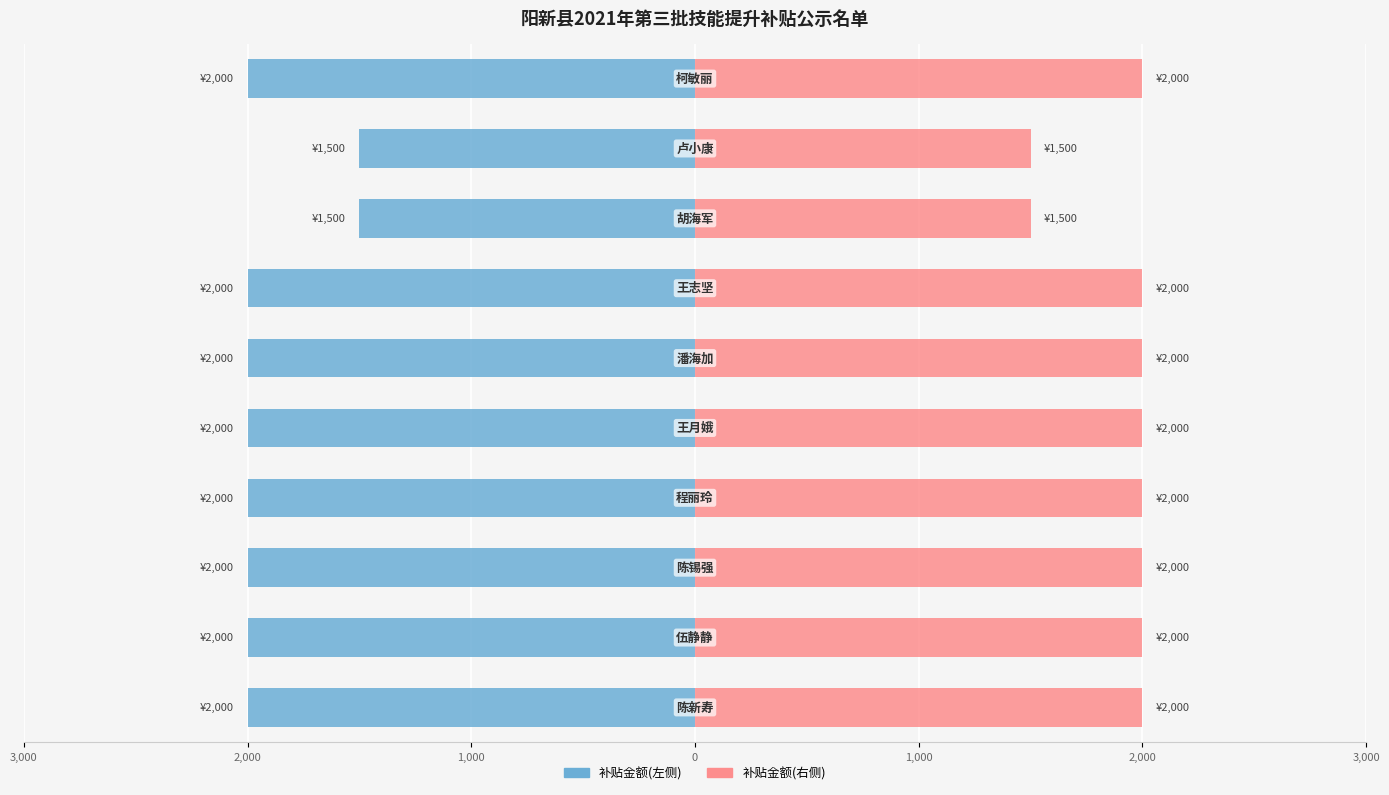

List the series in order of their peak value, lowest first.

补贴金额(左侧), 补贴金额(右侧)